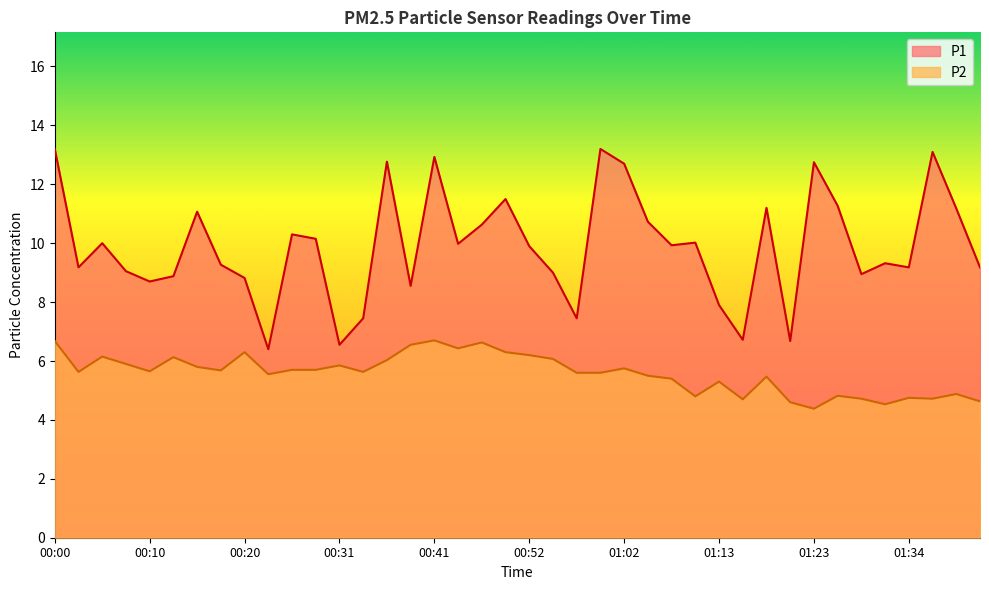

Which series changed the most between 00:13 and 01:02?

P1